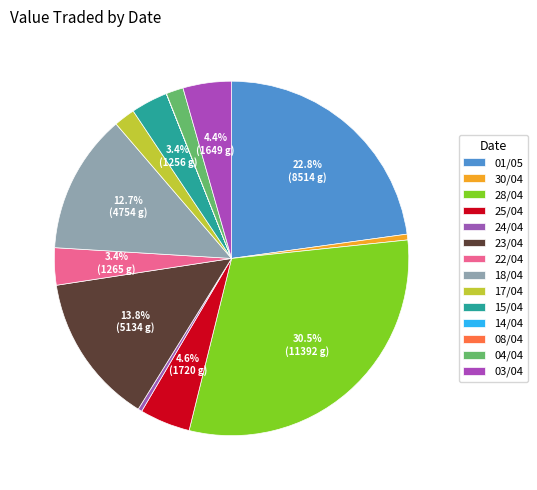

To the nearest percent, what is the average slice percentage?

7%